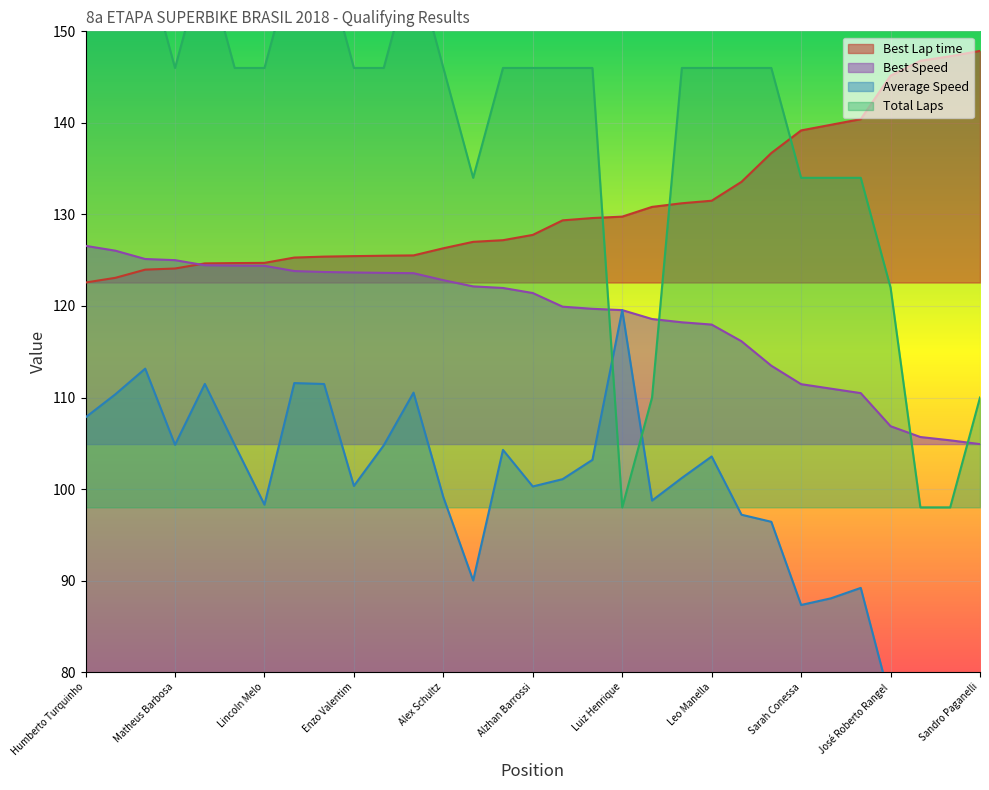

What is the difference between the Total Laps values at Alex Milán and José Roberto Rangel?

36.0